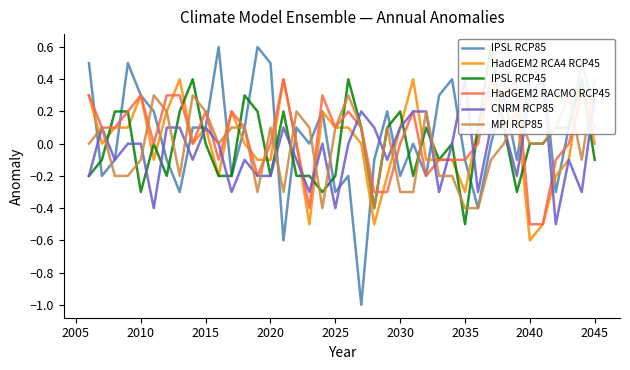

Is it true that CNRM RCP85 equals -0.5 at 17?

False